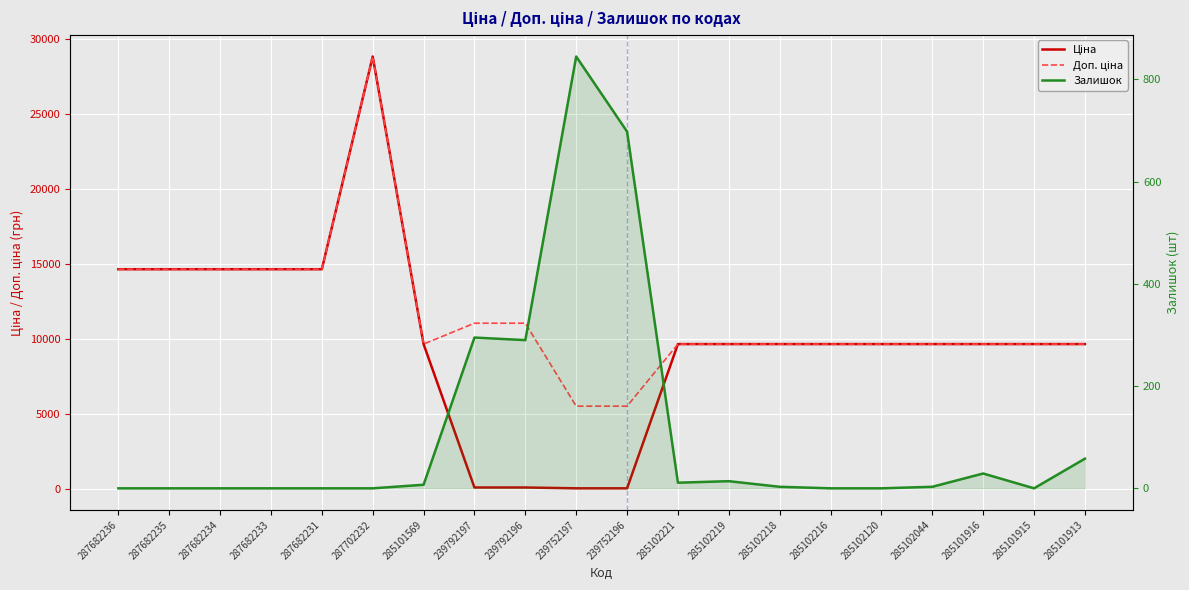

At how many categories does at least one series exceed 8289?

18